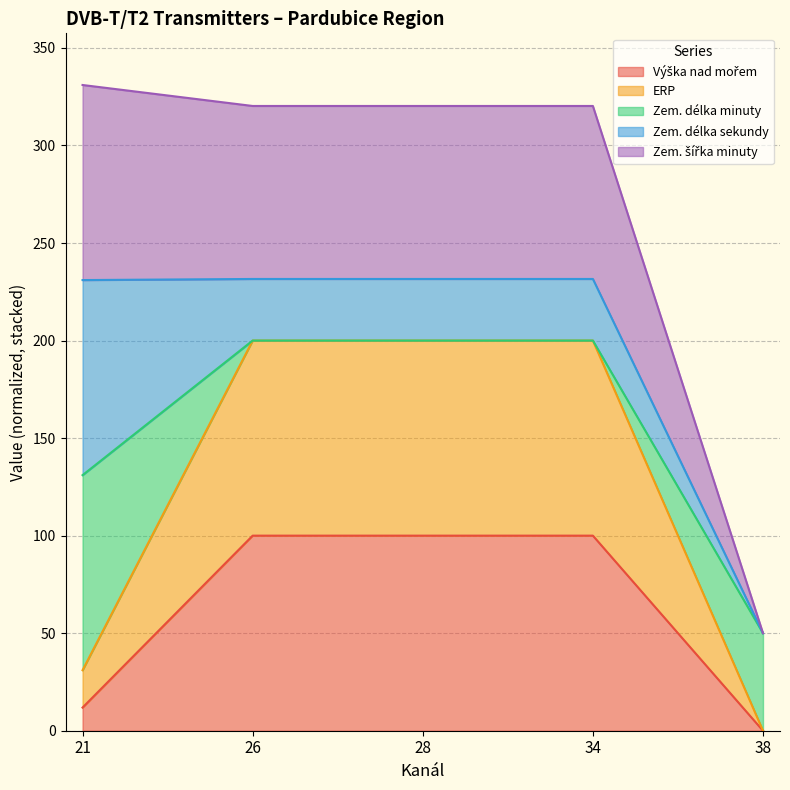

How many values in ERP are above zero?

4